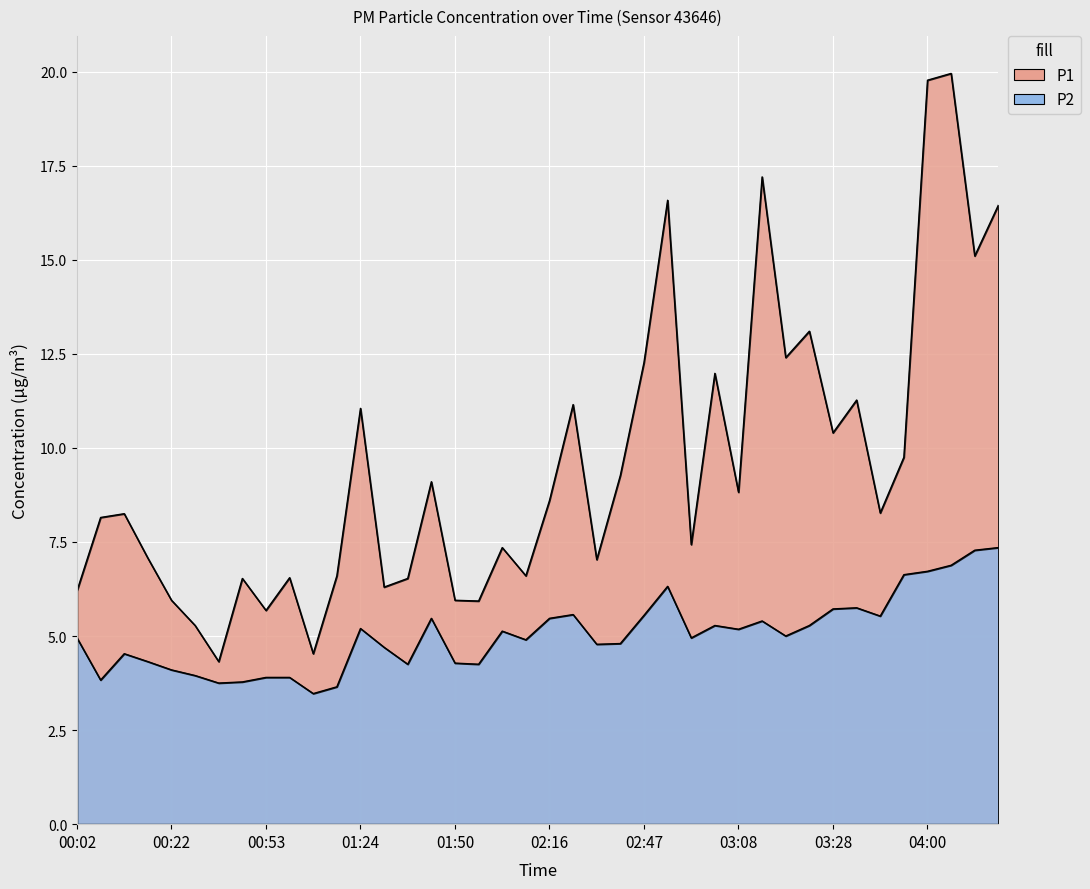

What is the label of the 14th point from the left?

01:30